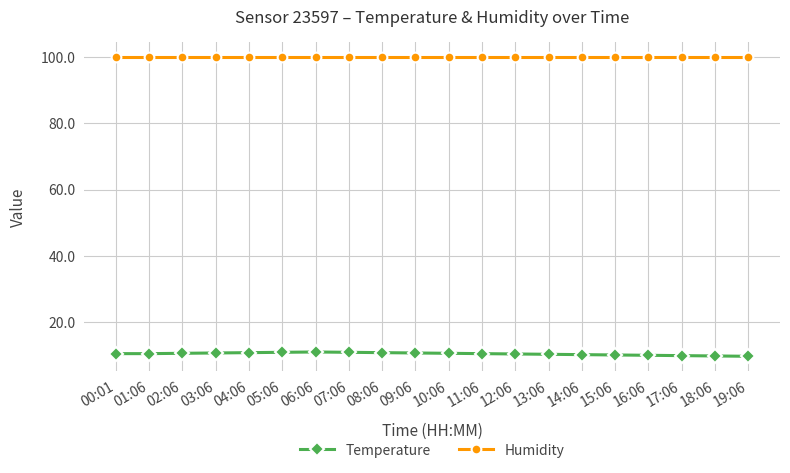

What is the total value across all series at 08:06?

110.7